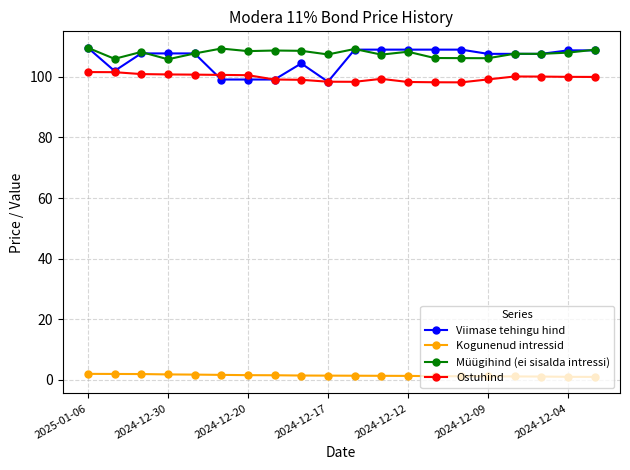

Count the number of data series in this chart.

4